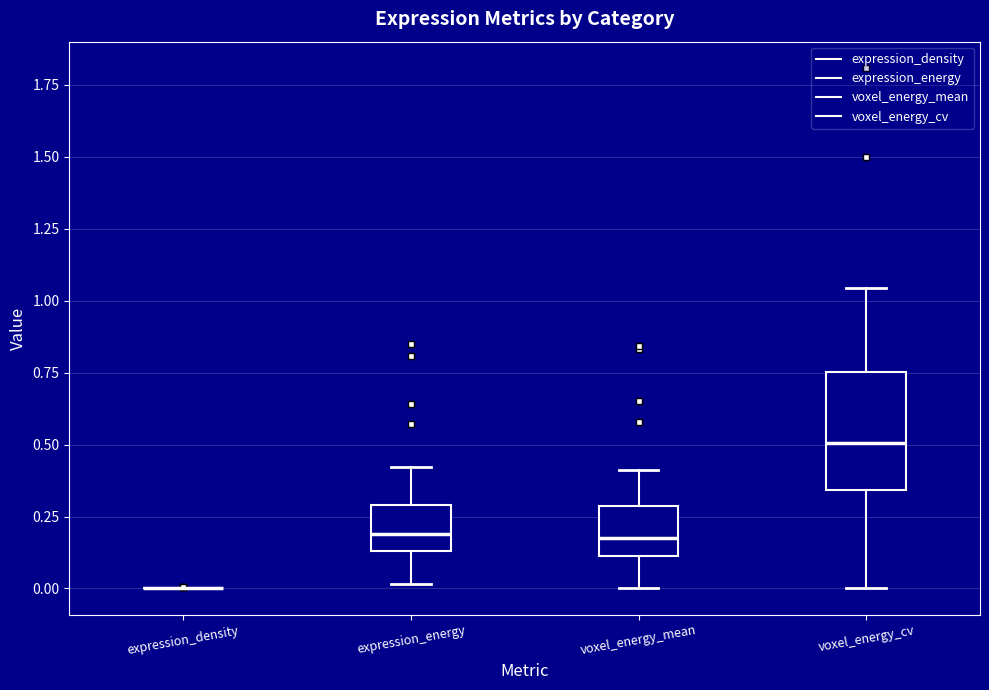

Which box is the tallest, from its lower edge to its upper edge?

voxel_energy_cv